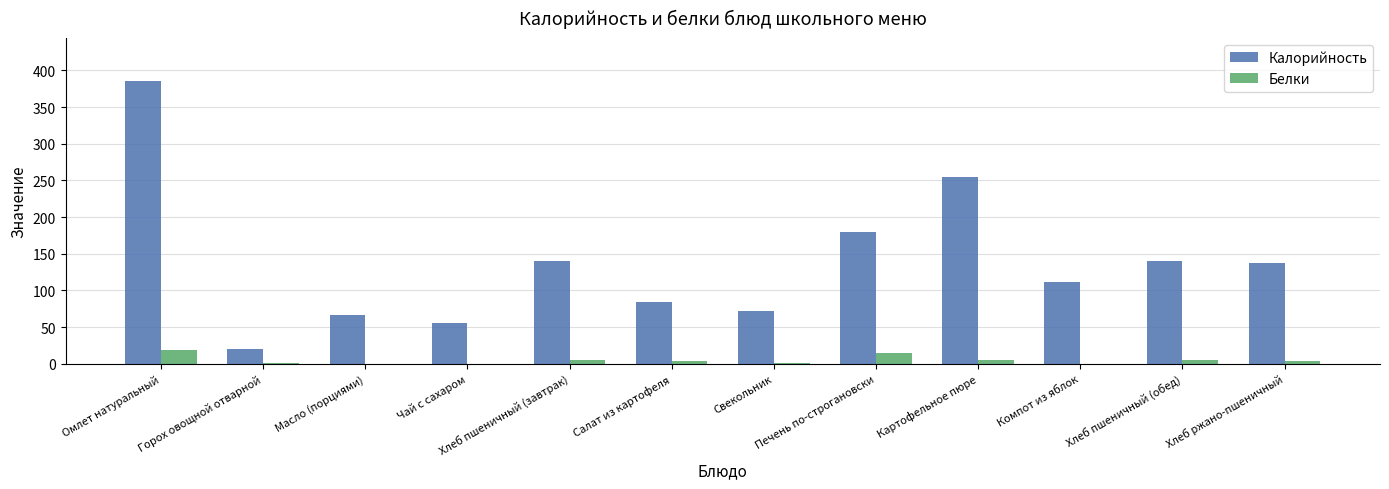

Between Горох овощной отварной and Компот из яблок, which series saw the biggest shift?

Калорийность